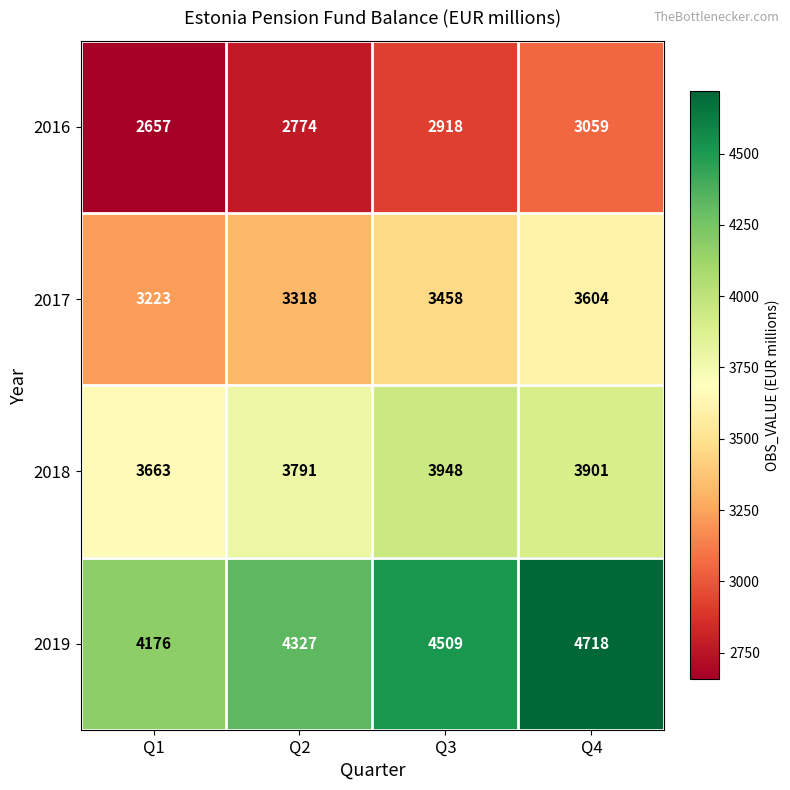

What is the difference between the maximum and second lowest values in the 2016 series?

285